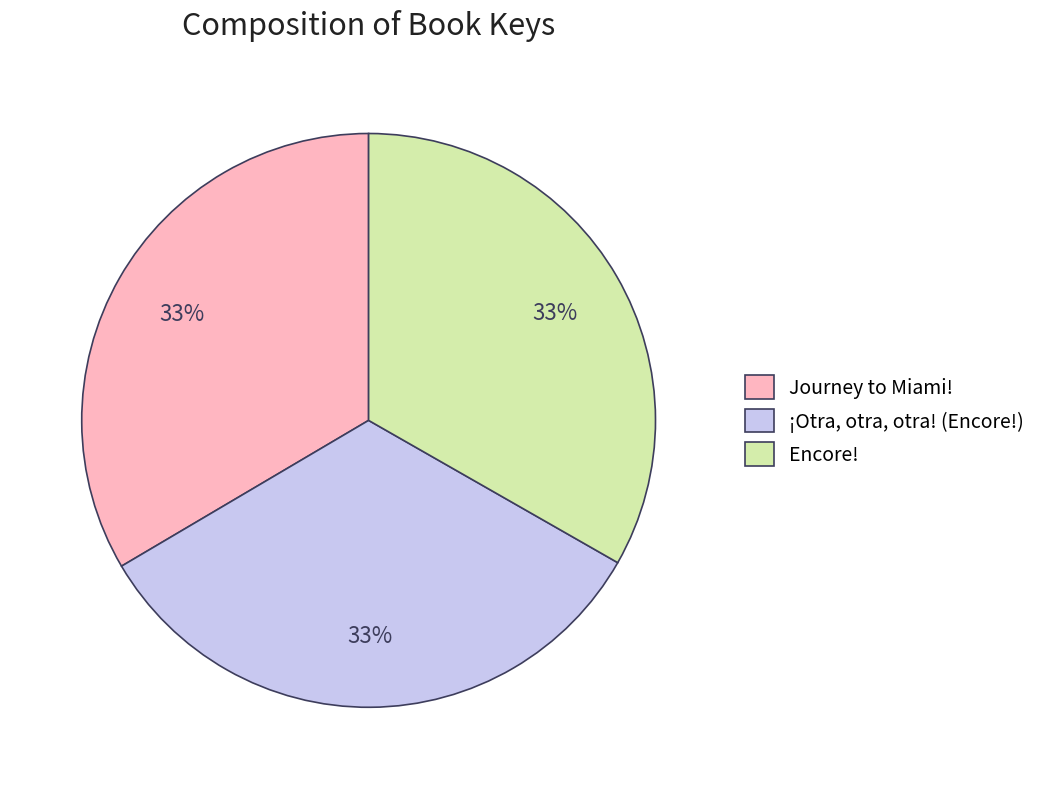

To the nearest percent, what portion does ¡Otra, otra, otra! (Encore!) represent?

33%